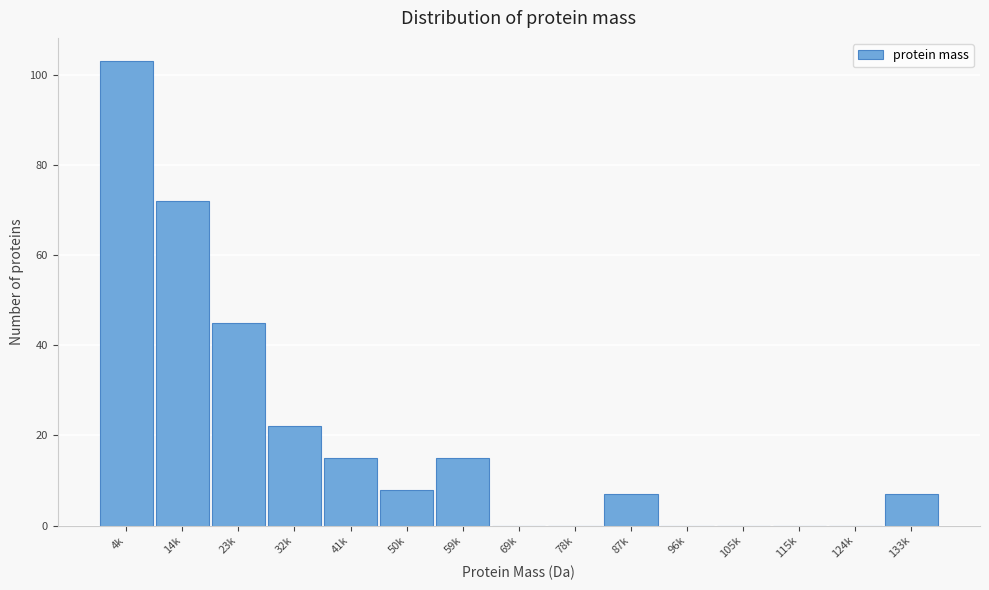

Reading left to right, what are all the values shown in this chart?

4k=103	14k=72	23k=45	32k=22	41k=15	50k=8	59k=15	69k=0	78k=0	87k=7	96k=0	105k=0	115k=0	124k=0	133k=7